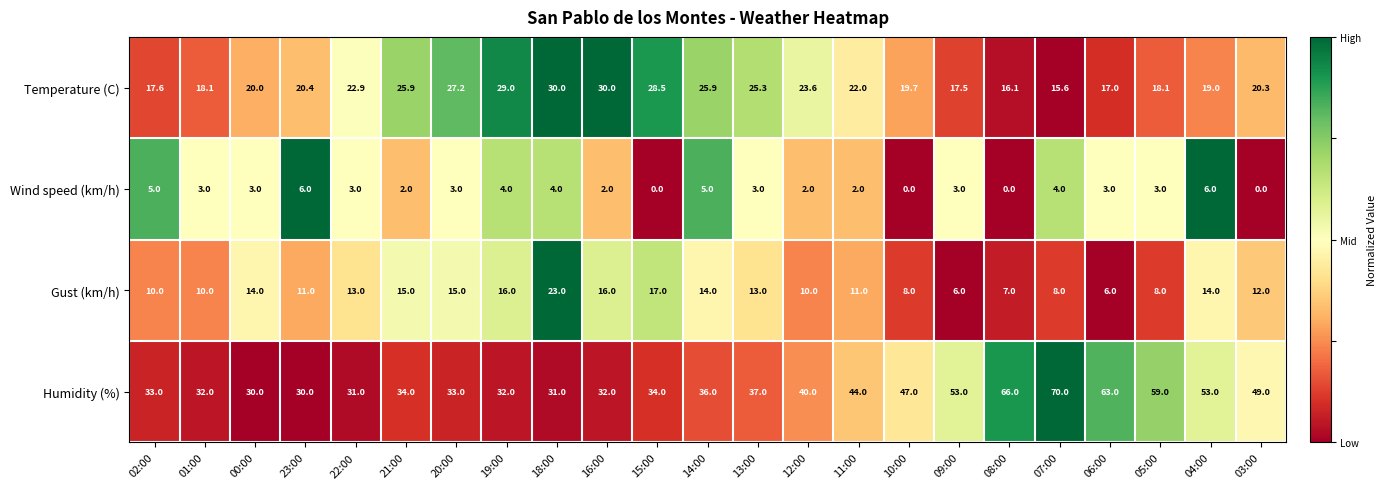

How many data points in Wind speed (km/h) are less than 3?

8